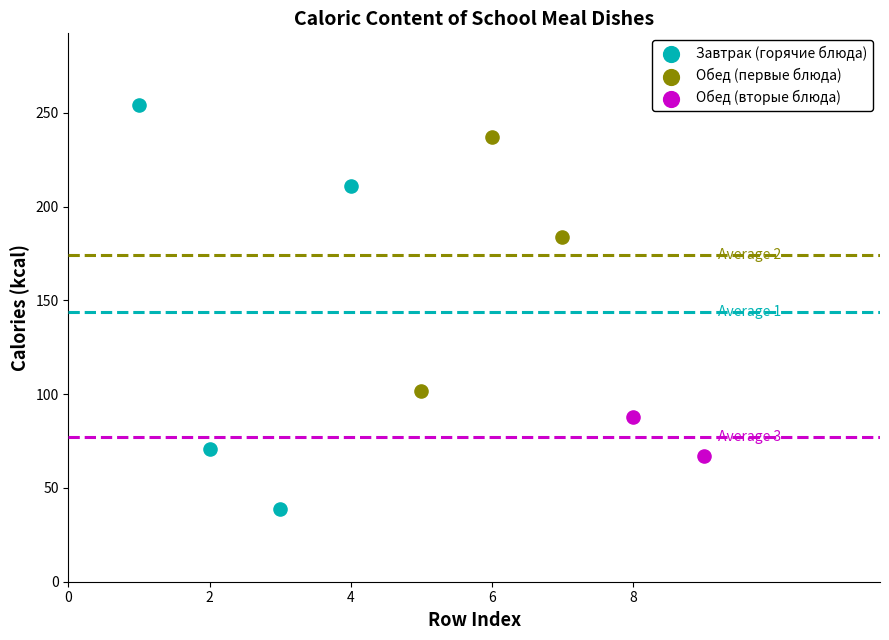

Which series has the widest spread of Y values?

Завтрак (горячие блюда)